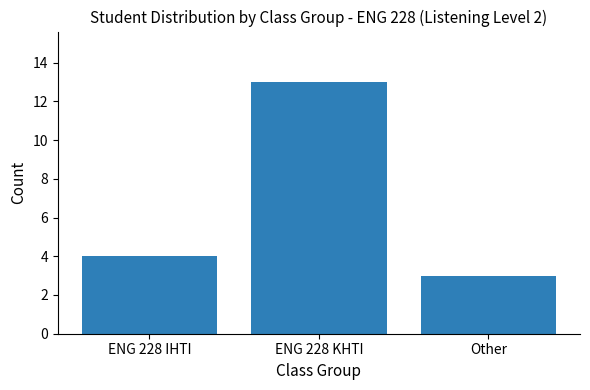

List the labels in order of value, smallest first.

Other, ENG 228 IHTI, ENG 228 KHTI